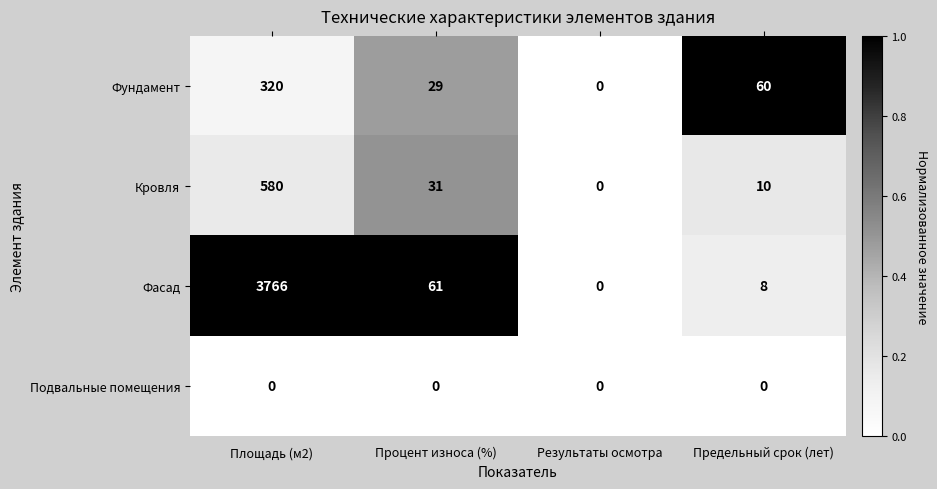

Where is Кровля nearest to the value 290?

Процент износа (%)